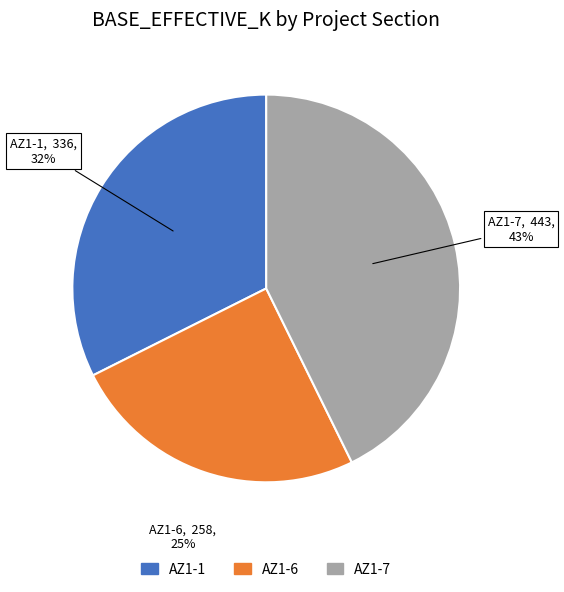

Count the number of slices in the pie.

3